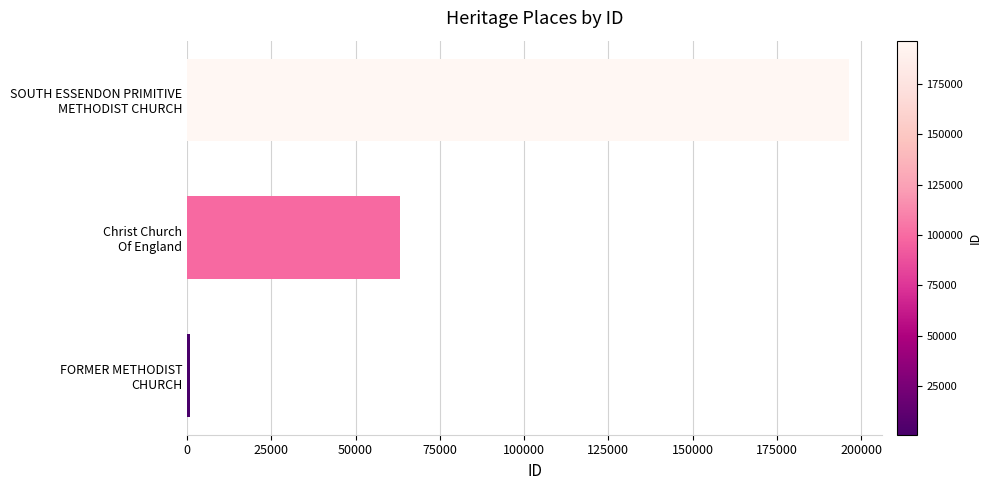

What is the greatest value displayed?

196403